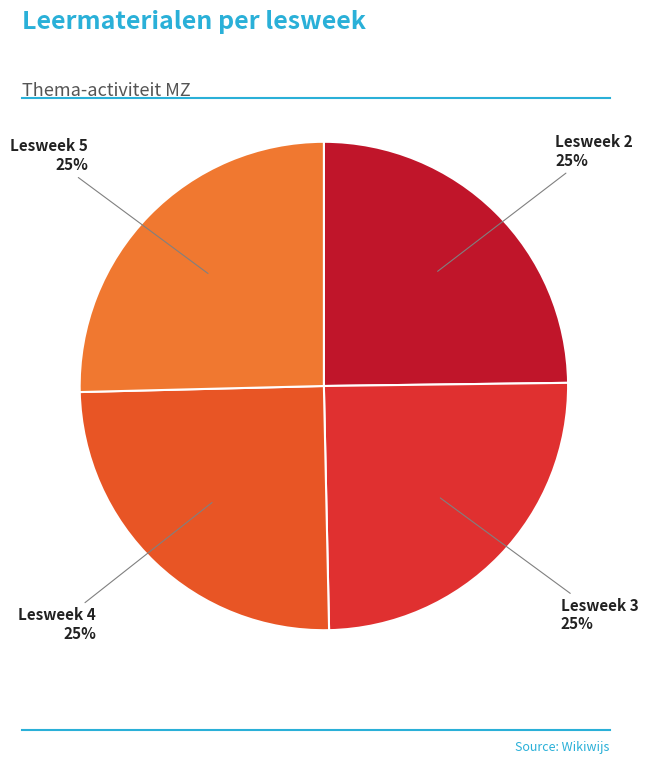

To the nearest percent, what portion does Lesweek 2 represent?

25%